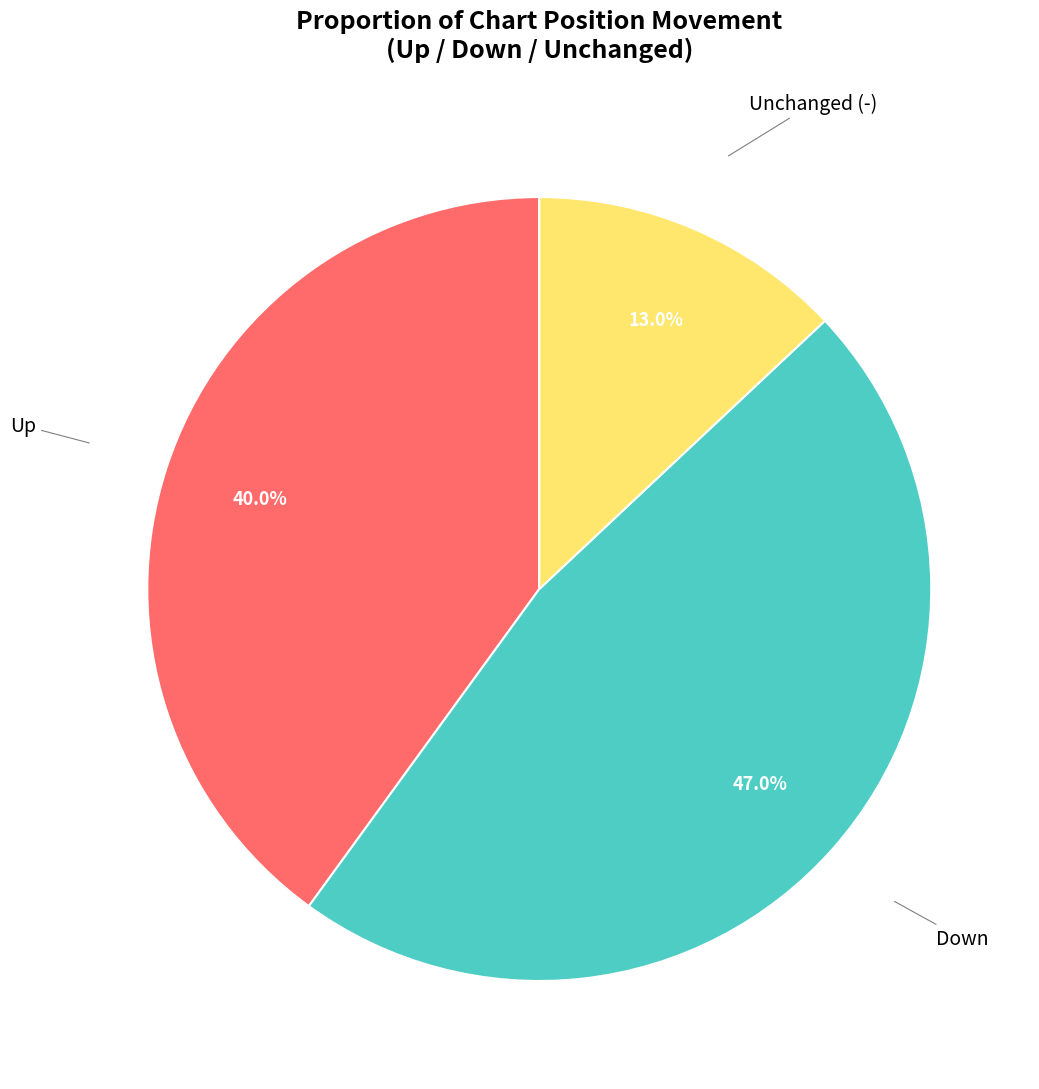

What is the total percentage of Up and Down?

87.0%